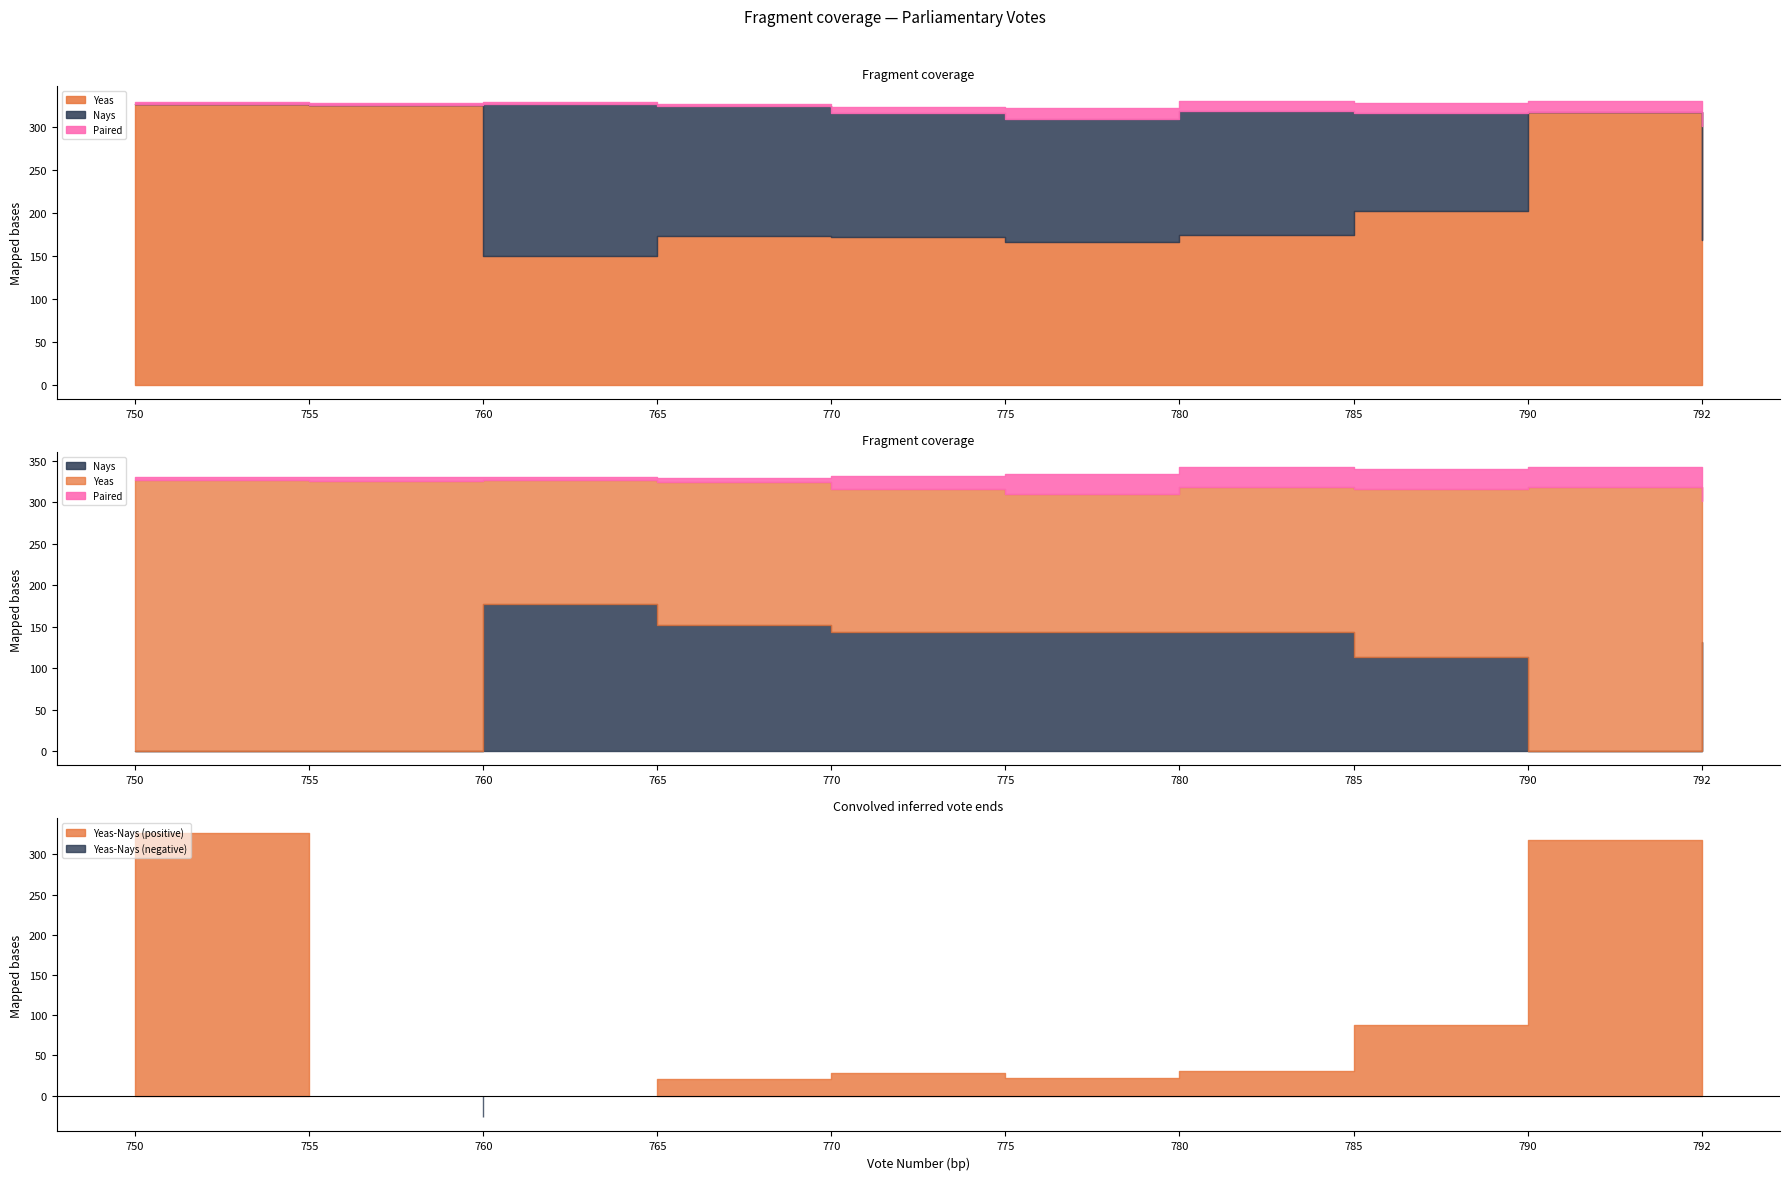

Between 760 and 790, which series saw the biggest shift?

Nays